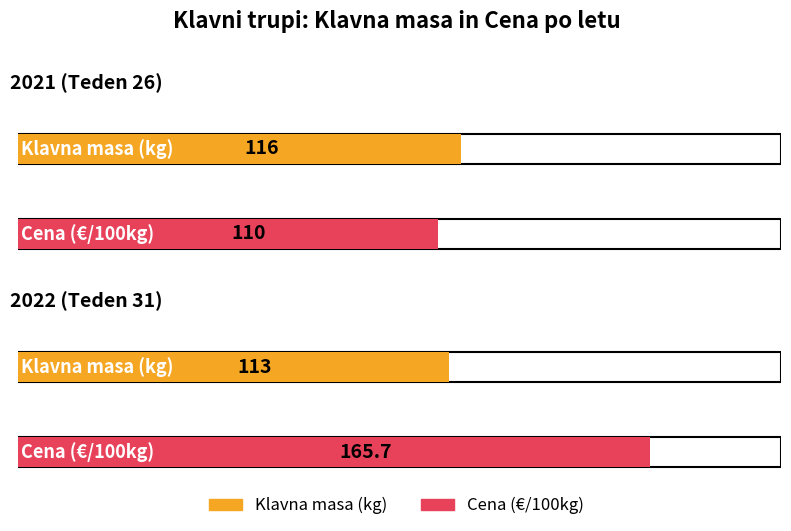

Which label corresponds to the smallest value in the chart?

2021 (Teden 26)